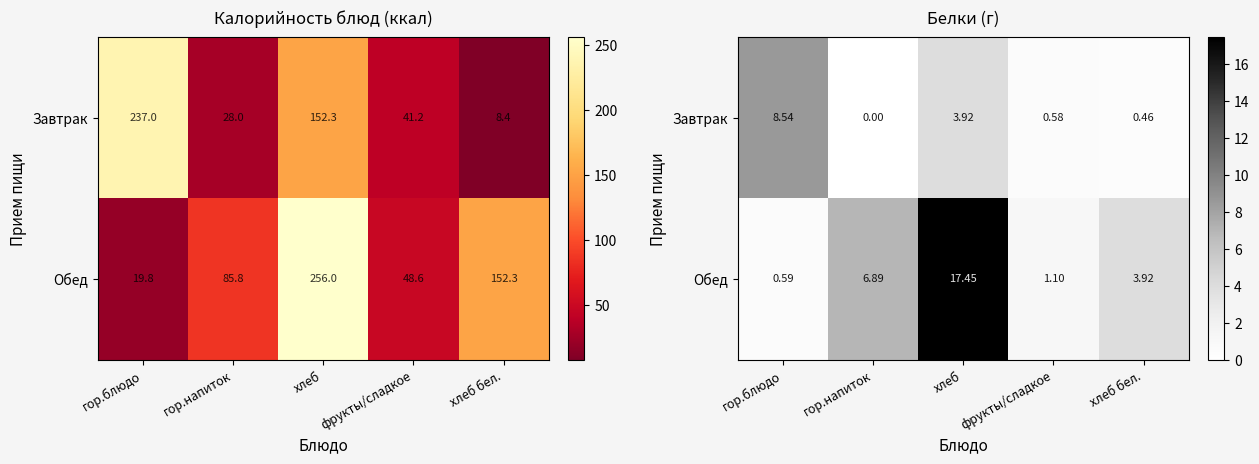

What is the difference between the maximum and minimum values in the Обед series?

16.9